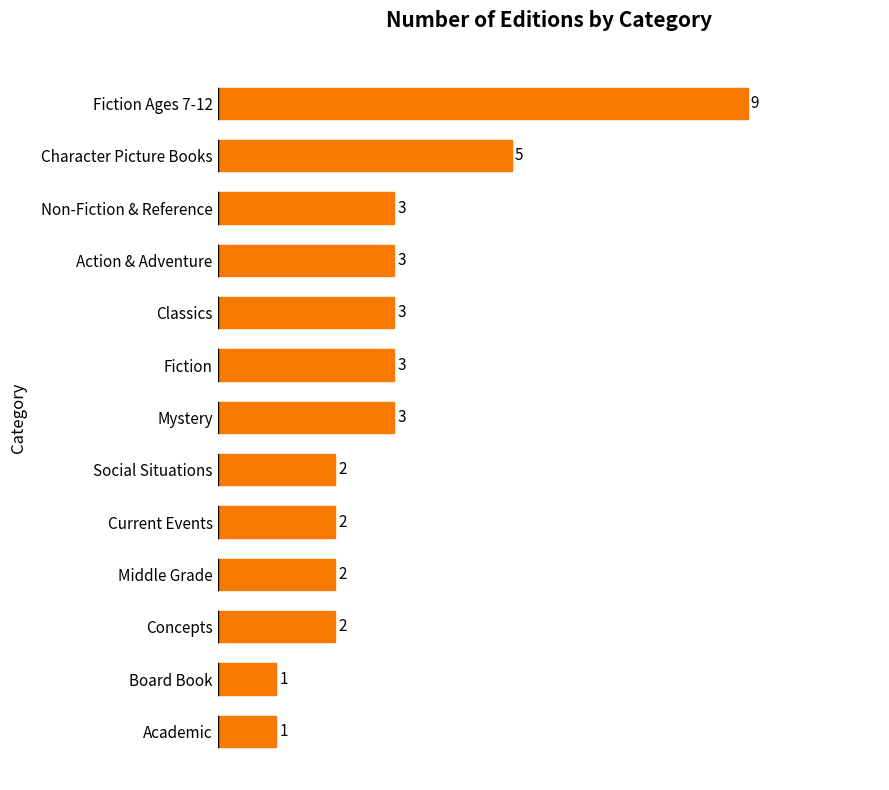

What is the change in value from Classics to Character Picture Books?

+2